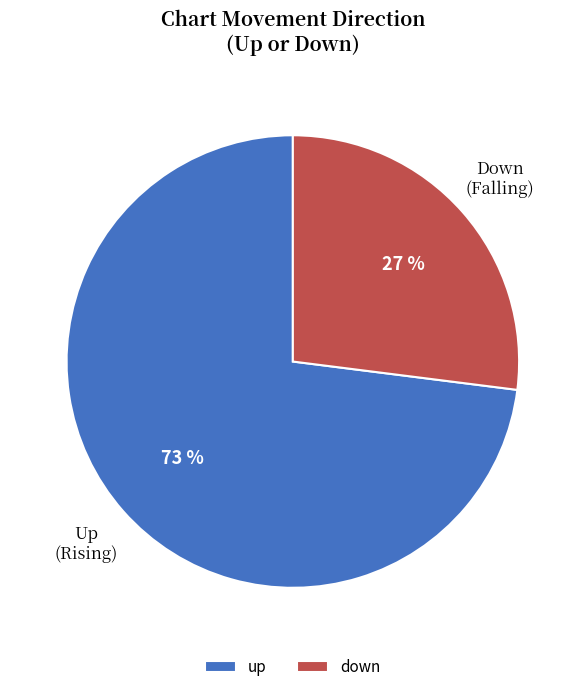

Which has a higher value, down or up?

up